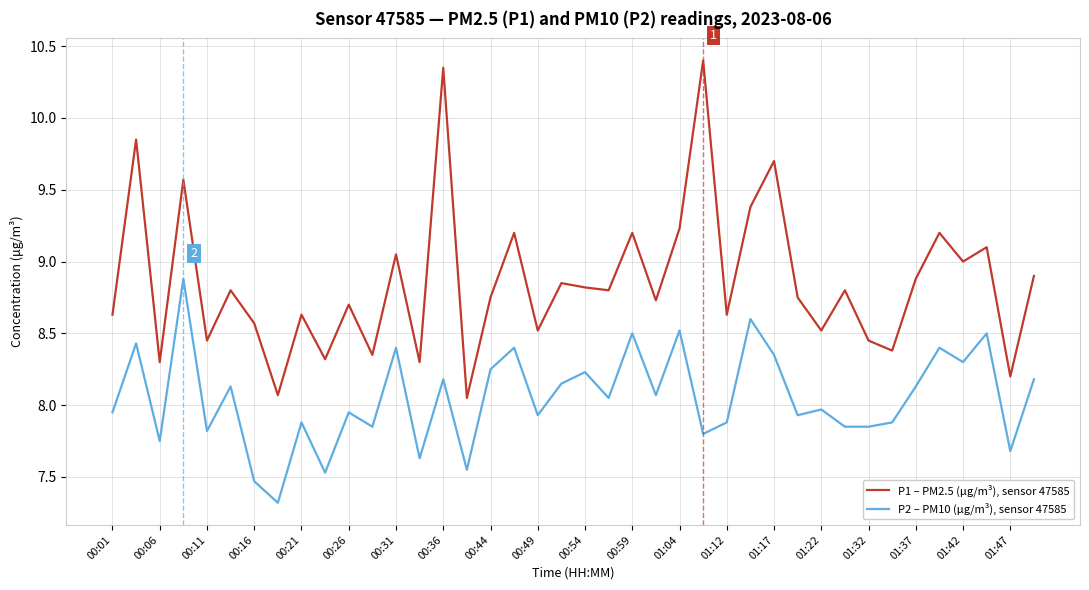

Is this an area chart (filled region under the line)?

No